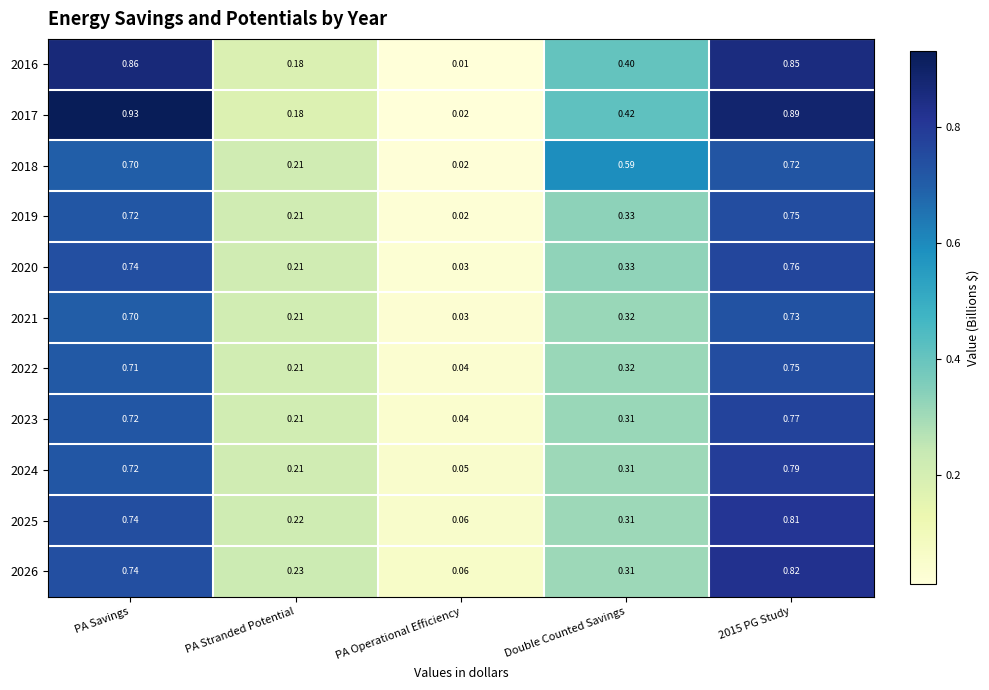

Where is 2018 nearest to the value 0?

PA Operational Efficiency